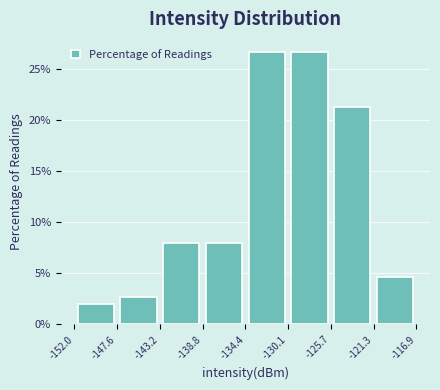

Reading left to right, list every bar in this chart as the range it spans on the x-axis followed by its height. The values are not printed on the chart, so give them approximately, as read against the axis.

-152.0 to -147.6: 2.0
-147.6 to -143.2: 2.5
-143.2 to -138.8: 8.0
-138.8 to -134.4: 8.0
-134.4 to -130.1: 26.5
-130.1 to -125.7: 26.5
-125.7 to -121.3: 21.5
-121.3 to -116.9: 4.5